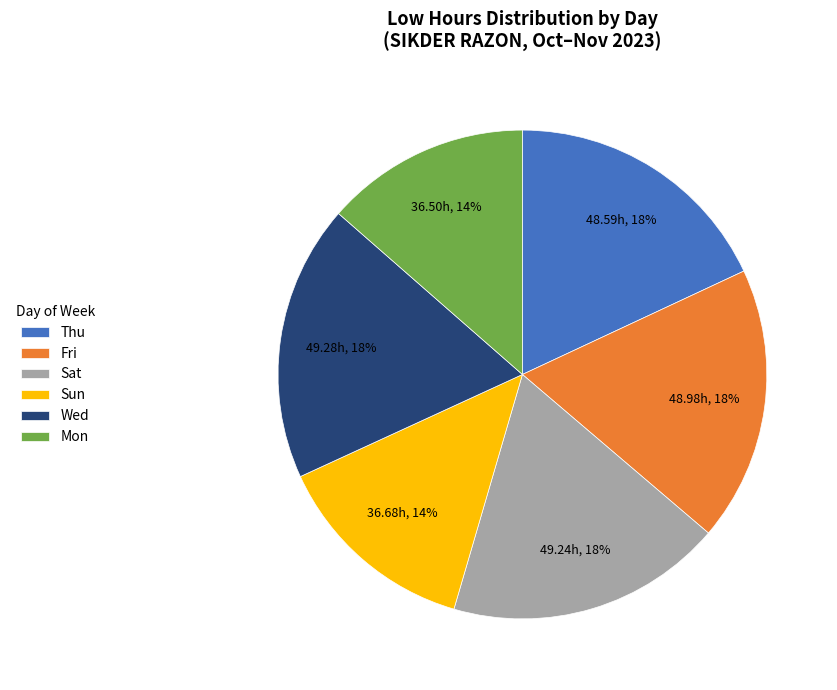

Does Mon represent more than half of the total?

No